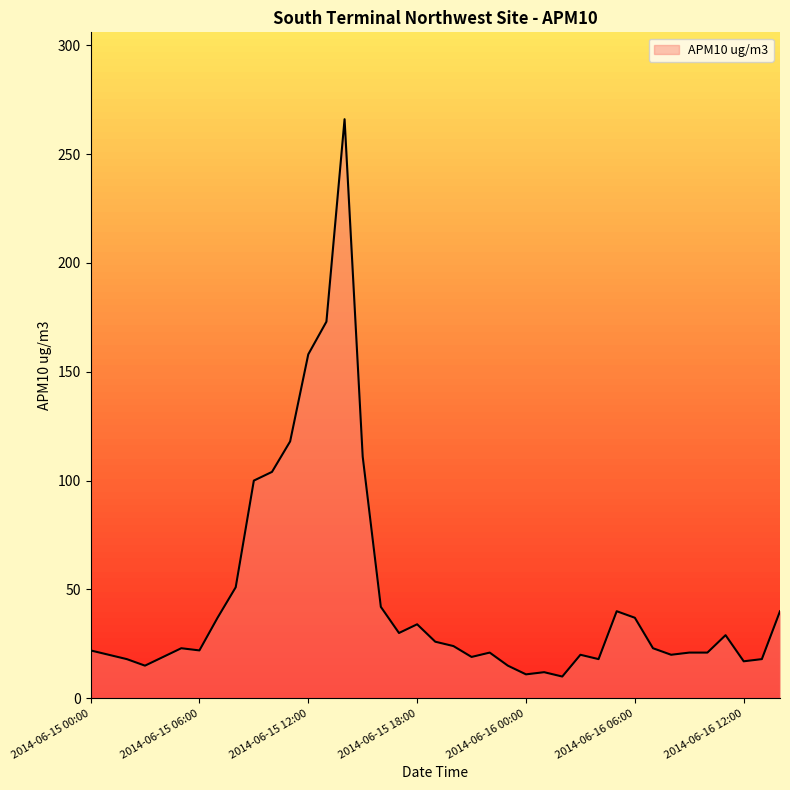

What is the minimum value shown in the chart?

10